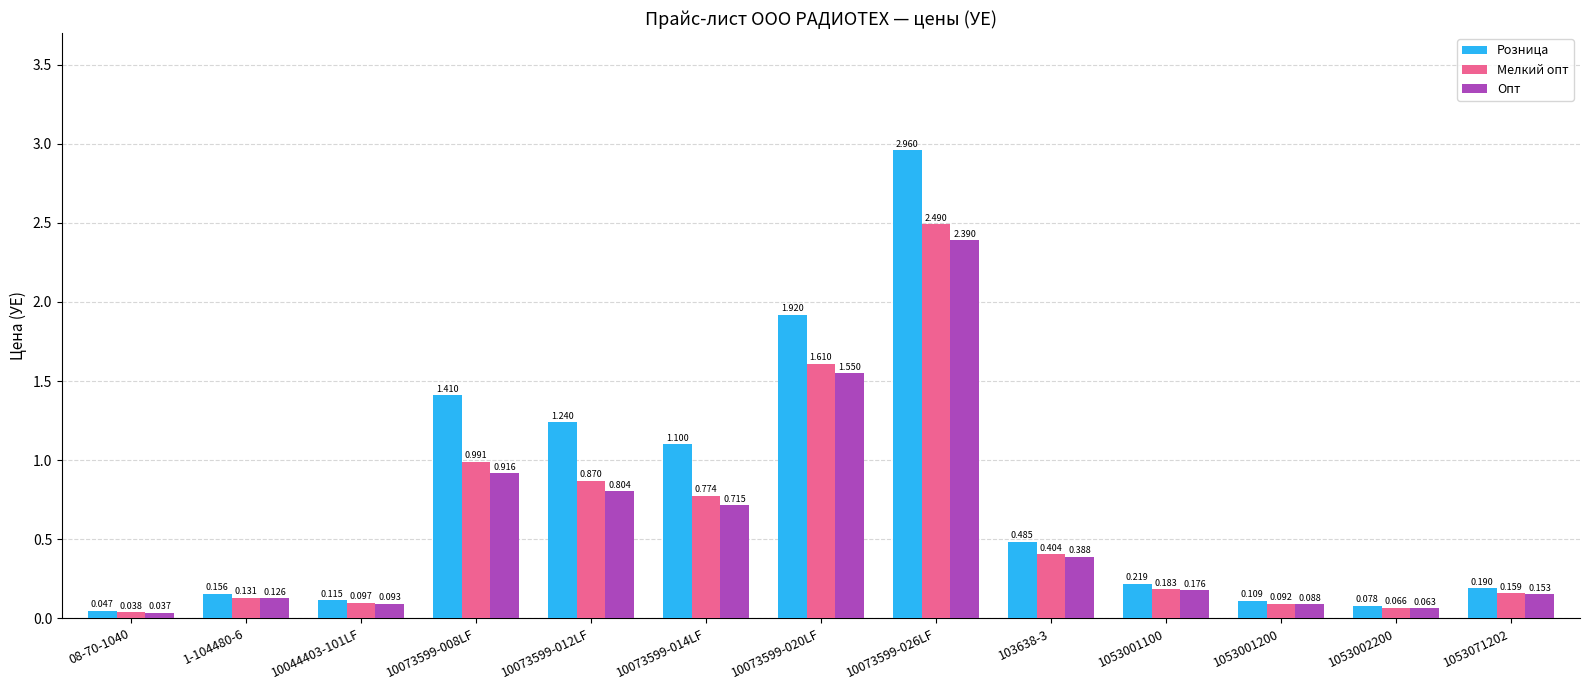

Which series has the largest total across all categories?

Розница